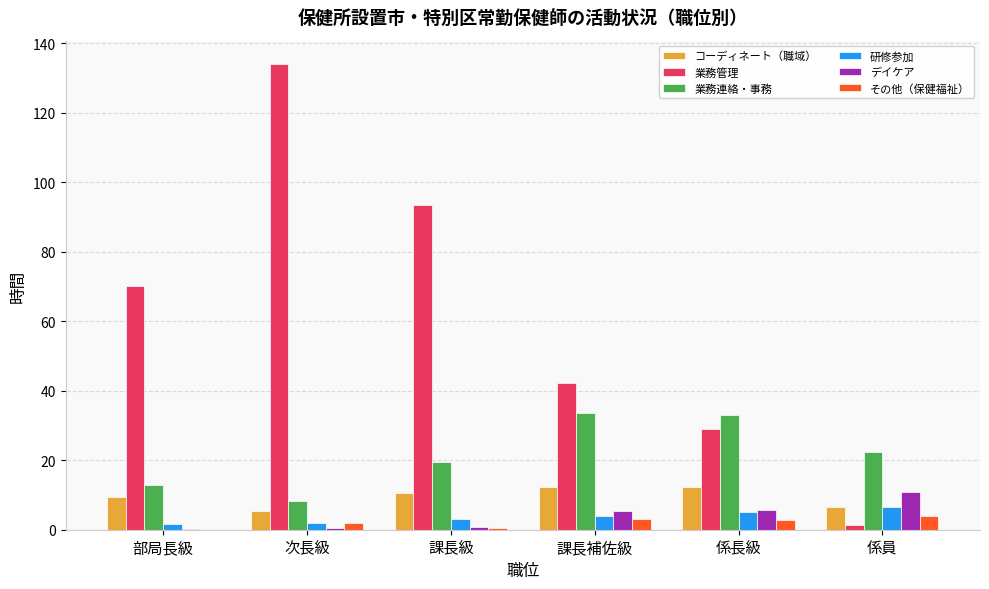

The value of デイケア at 係員 is 16.3. True or false?

False